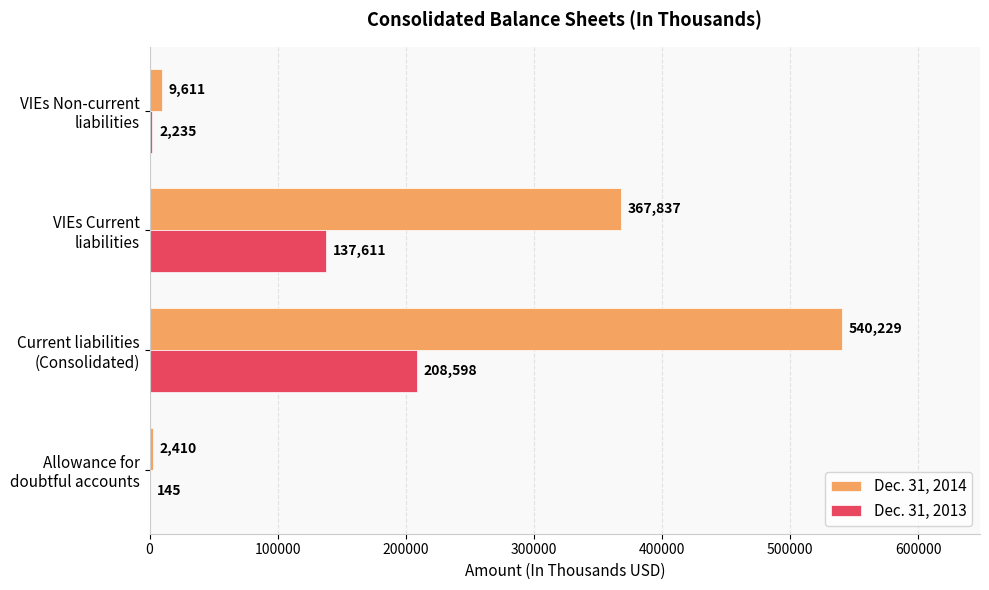

What are all the series names shown in the legend?

Dec. 31, 2014, Dec. 31, 2013